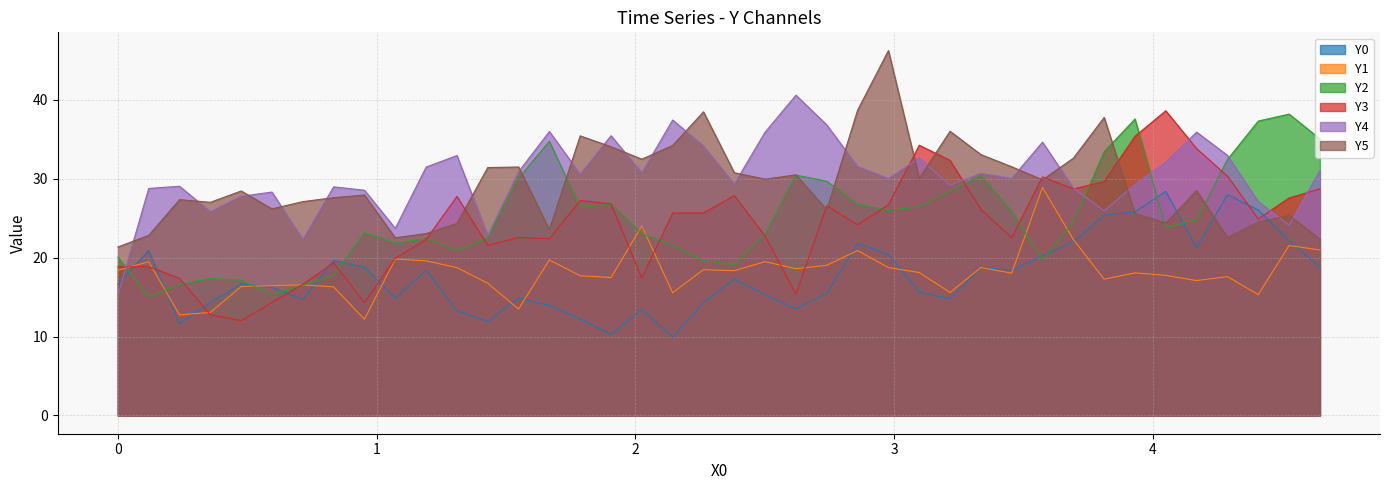

True or false: Y4 and Y5 cross at least once.

True